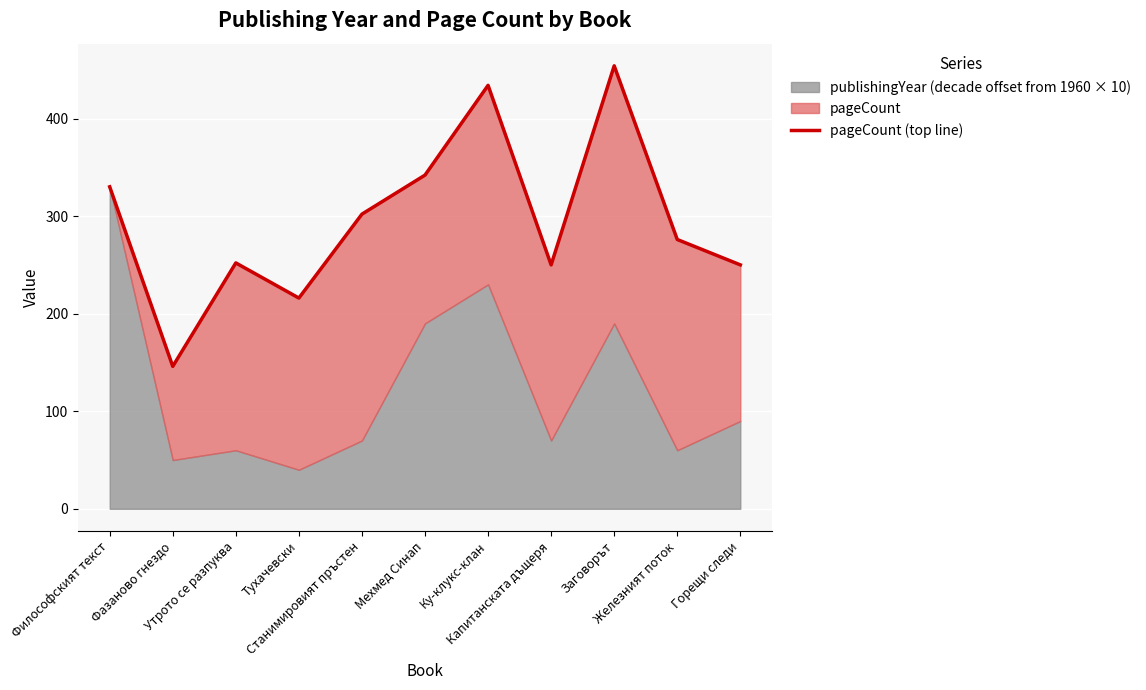

Reading right to left, extract all data points from this chart.

Горещи следи=250	Железният поток=276	Заговорът=454	Капитанската дъщеря=250	Ку-клукс-клан=434	Мехмед Синап=342	Станимировият пръстен=302	Тухачевски=216	Утрото се разпуква=252	Фазаново гнездо=146	Философският текст=330